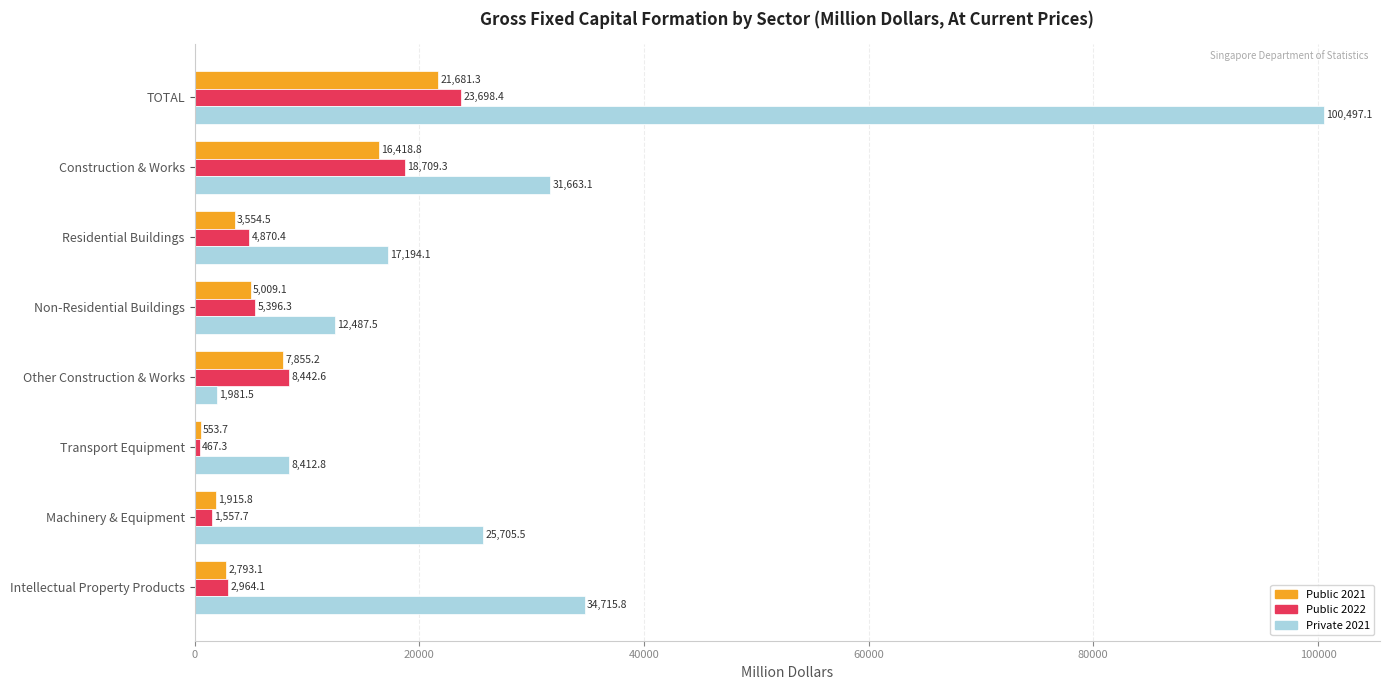

List the labels in order of Private 2021 value, largest first.

TOTAL, Intellectual Property Products, Construction & Works, Machinery & Equipment, Residential Buildings, Non-Residential Buildings, Transport Equipment, Other Construction & Works